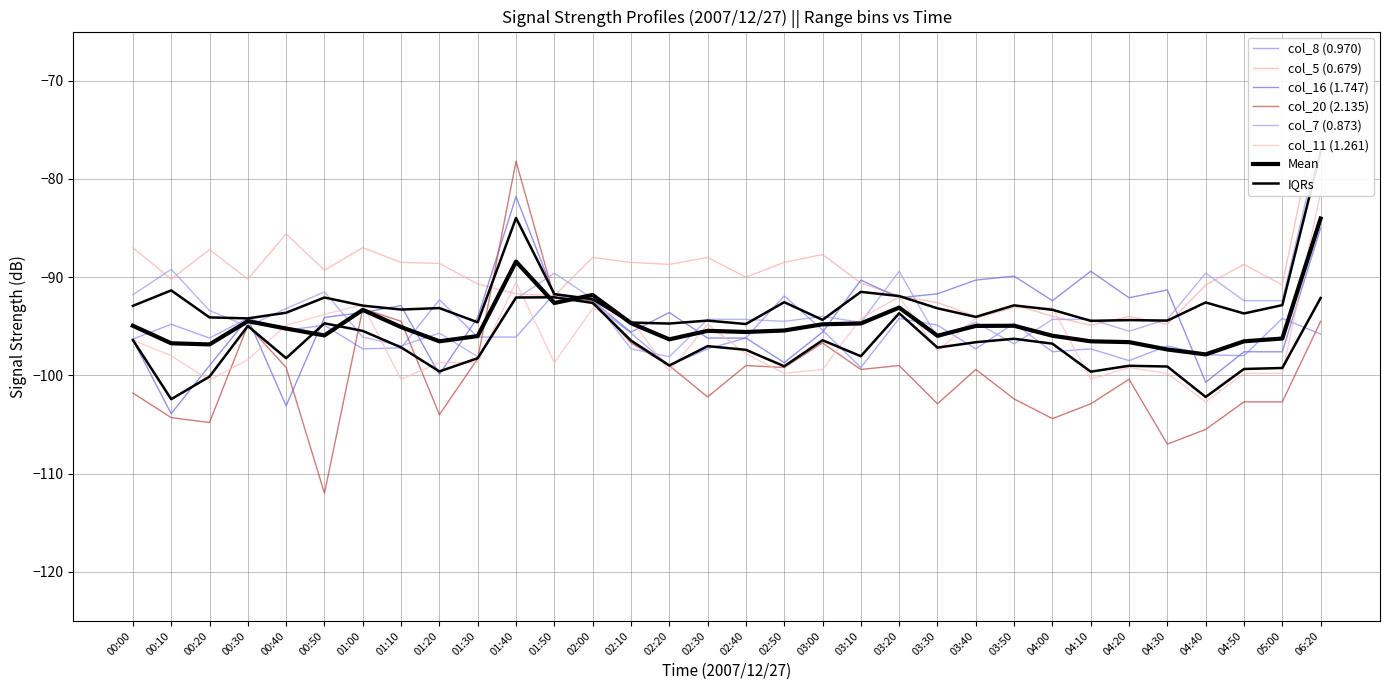

Which series has the largest total across all categories?

col_5 (0.679)